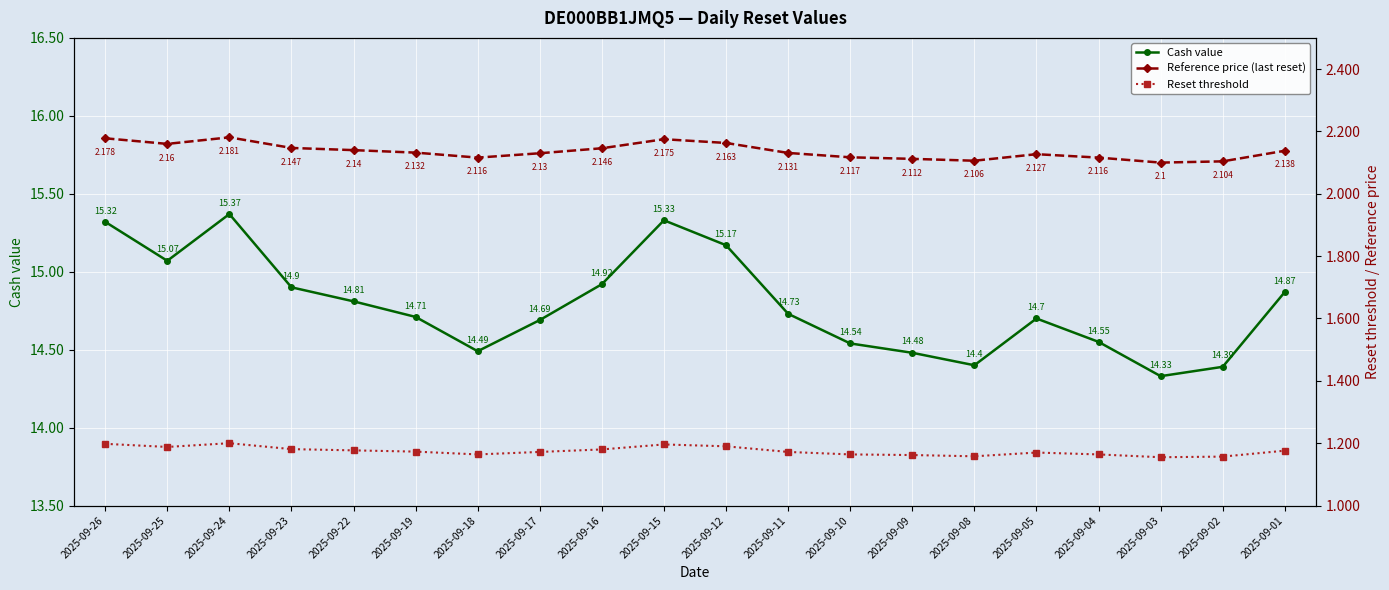

True or false: Reset threshold and Cash value cross at least once.

False